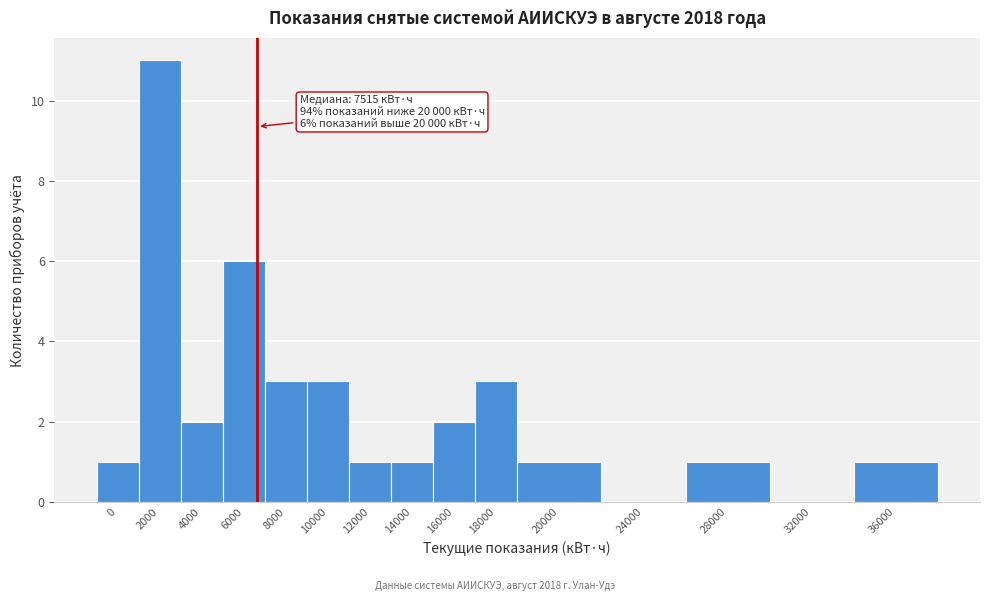

Reading left to right, extract all data points from this chart.

0=1	2000=11	4000=2	6000=6	8000=3	10000=3	12000=1	14000=1	16000=2	18000=3	20000=1	24000=0	28000=1	32000=0	36000=1